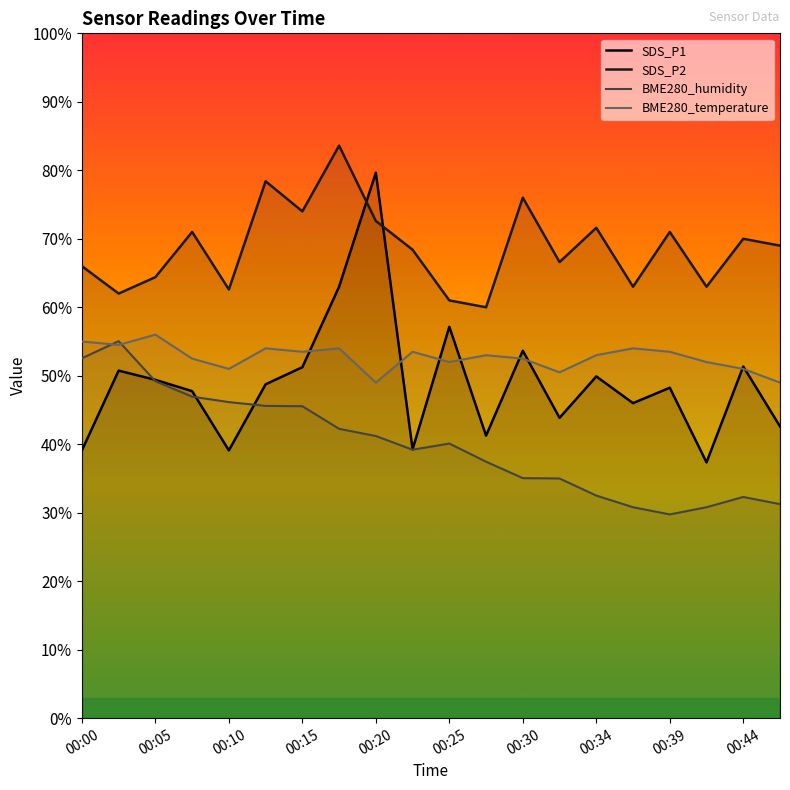

How many series are shown in this chart?

4